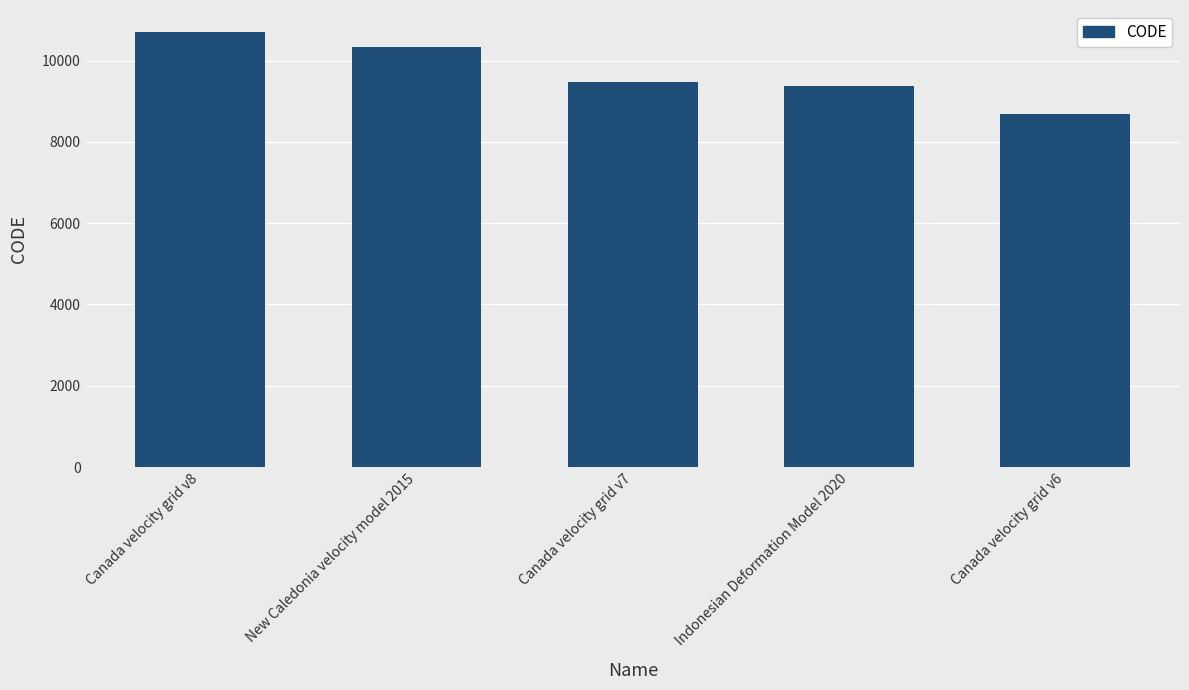

What is the difference between the second highest and second lowest values?

948